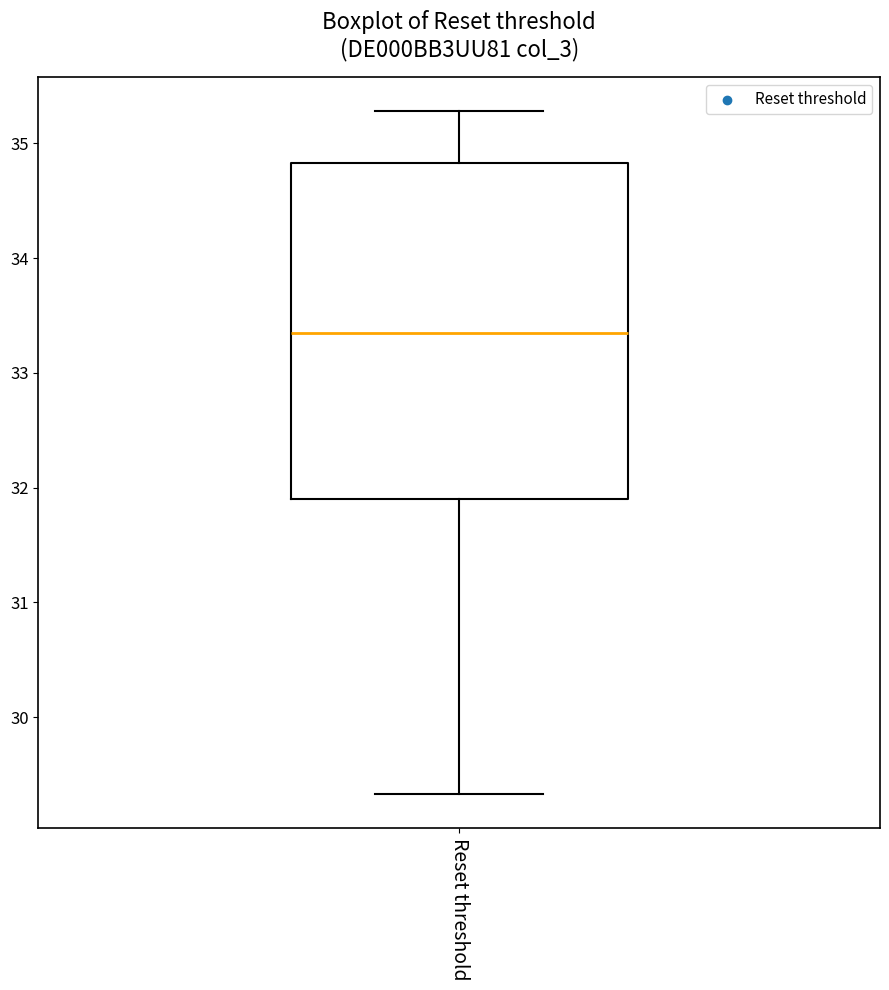

Where is the upper edge of the box for Reset threshold on the y-axis? The values are not printed on the chart, so give them approximately, as read against the axis.

34.8